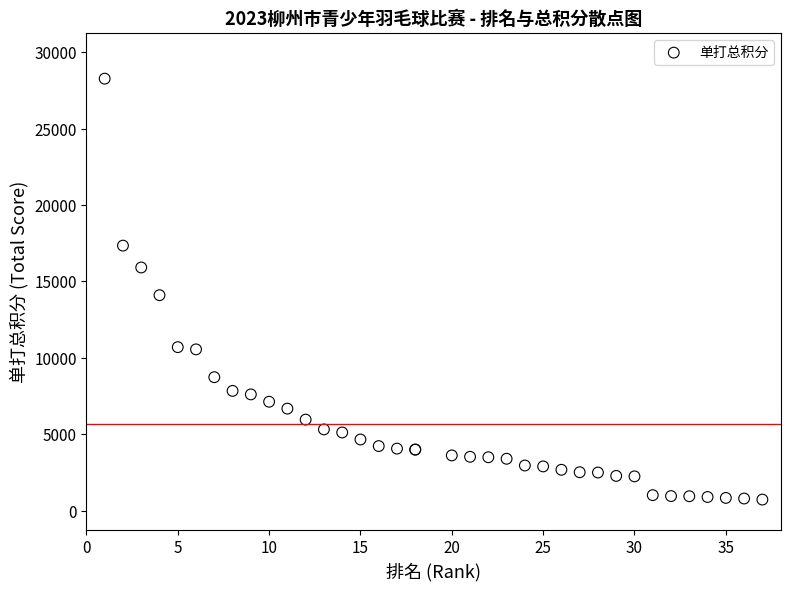

What Y value in the scatter plot is closest to 14495?

14100